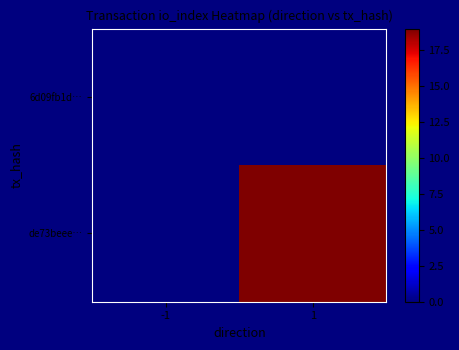

List the series in order of their overall mean, lowest first.

6d09fb1d…, de73beee…